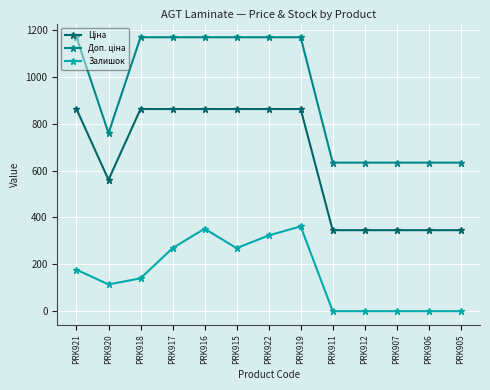

How many Залишок values are between 0 and 269?

10